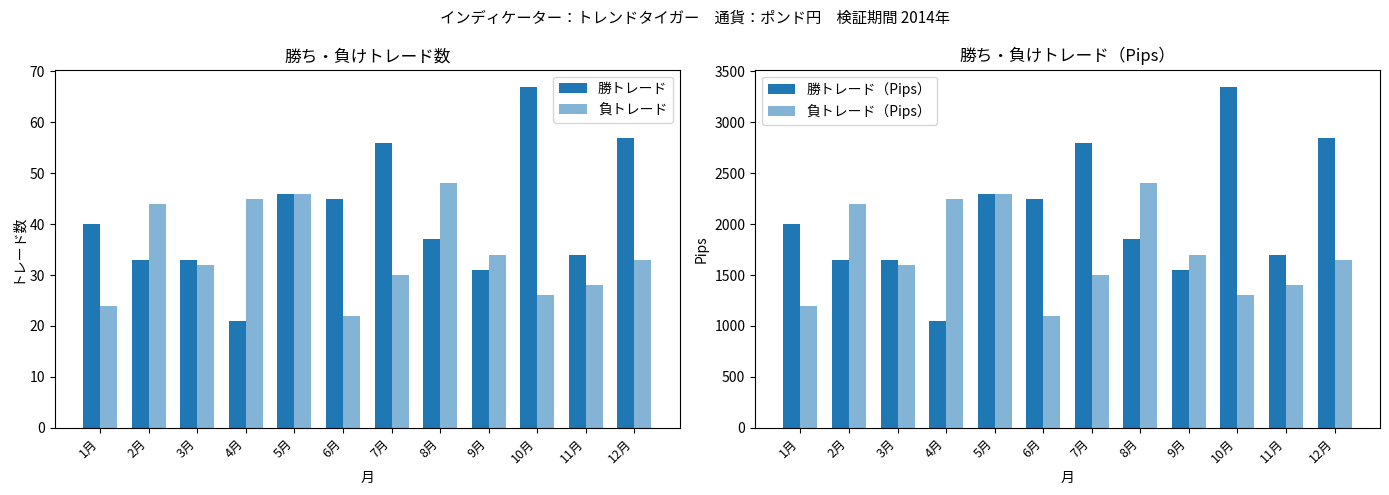

What is the sum of all 負トレード values?

412